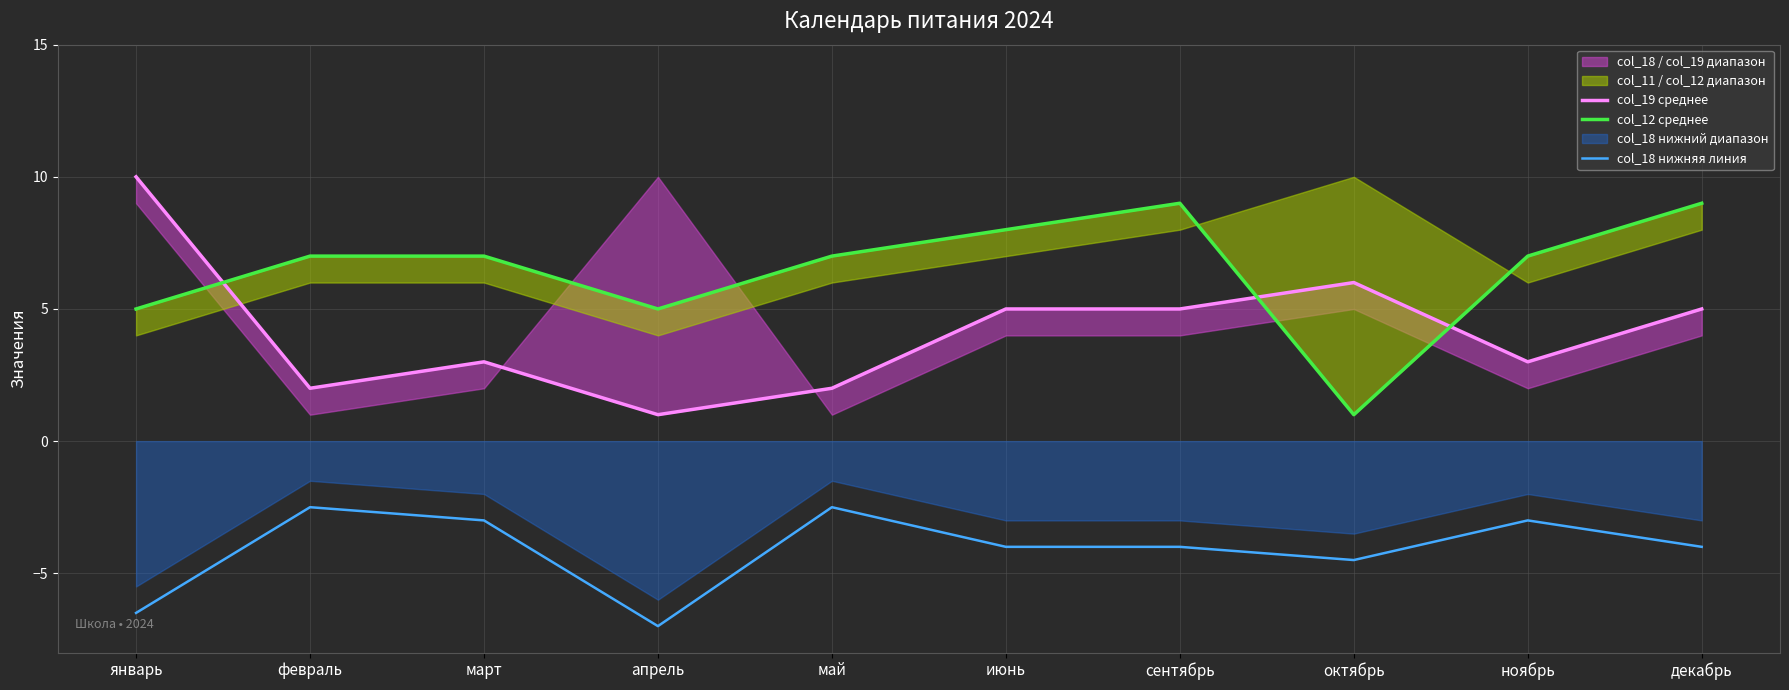

What is the total value across all series at декабрь?

10.0